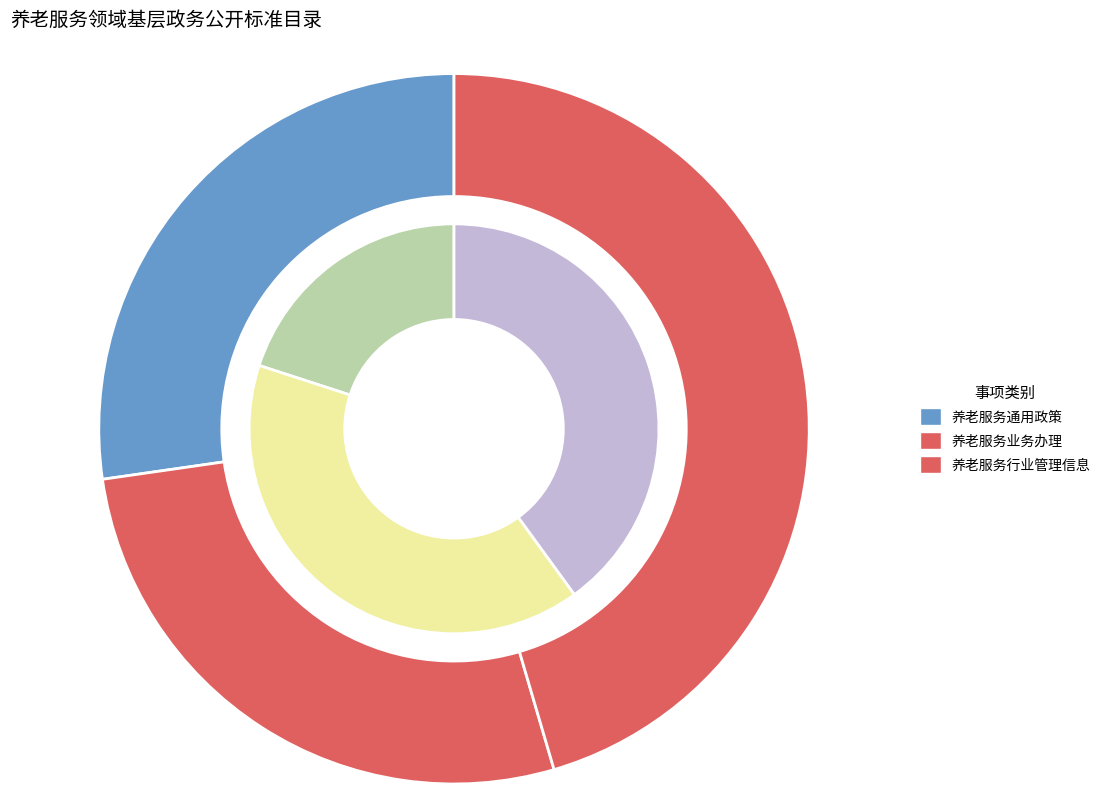

What is the change in value from 养老服务业务办理 to 养老服务行业管理信息?

+2